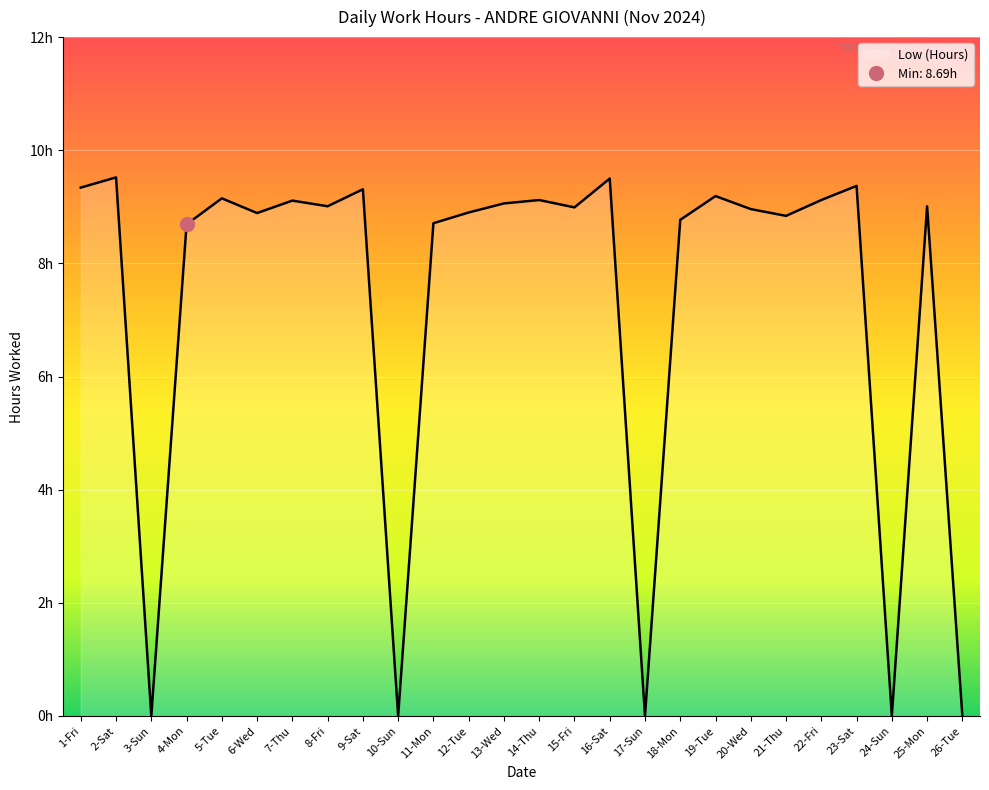

What is the label of the 10th point from the left?

10-Sun